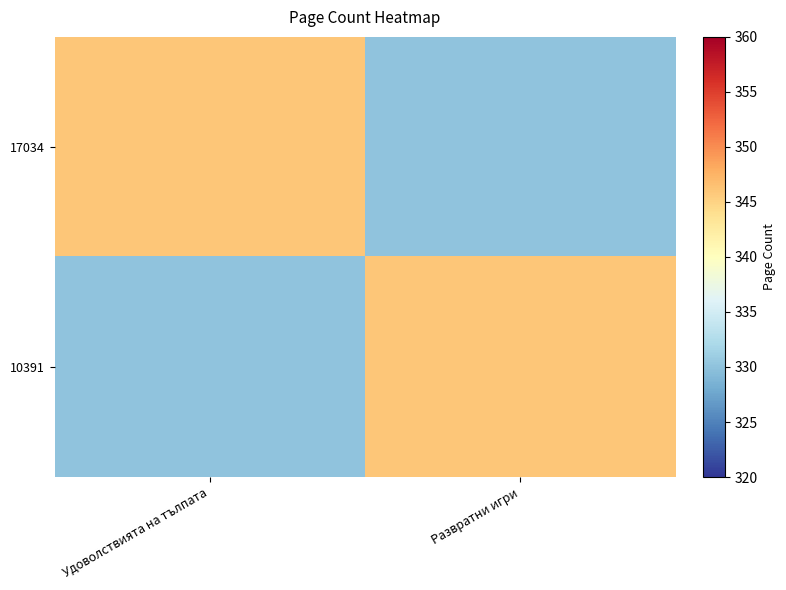

Rank the series at Развратни игри from lowest to highest value.

17034, 10391